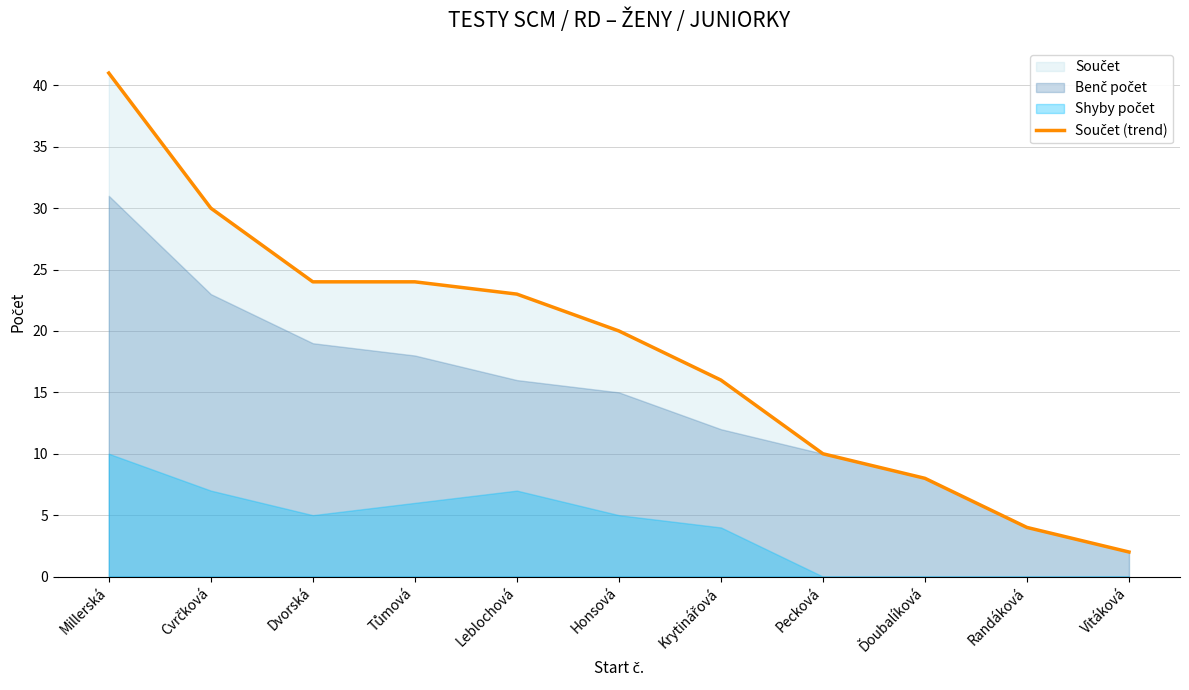

Reading left to right, list all the values displayed in this chart.

41	30	24	24	23	20	16	10	8	4	2